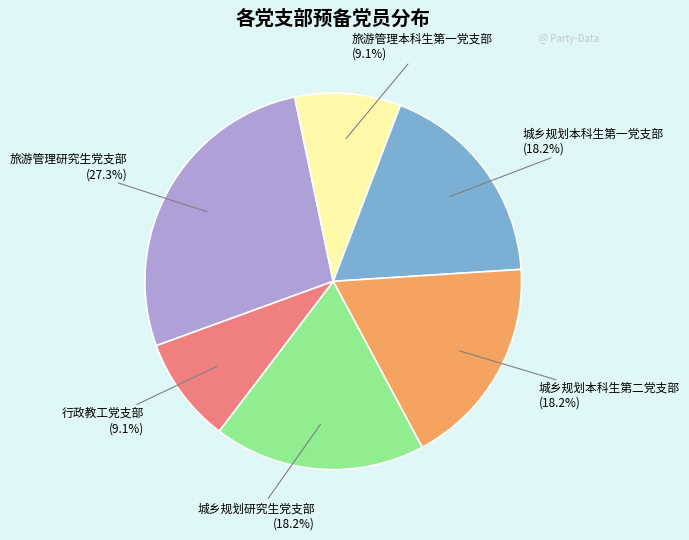

Does any single category account for the majority?

No